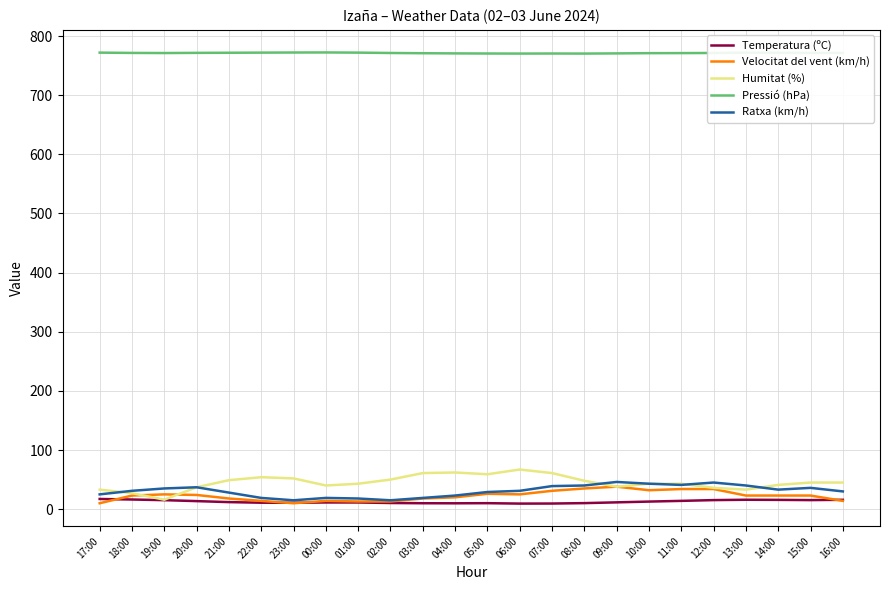

True or false: Pressió (hPa) and Temperatura (ºC) intersect in this chart.

False